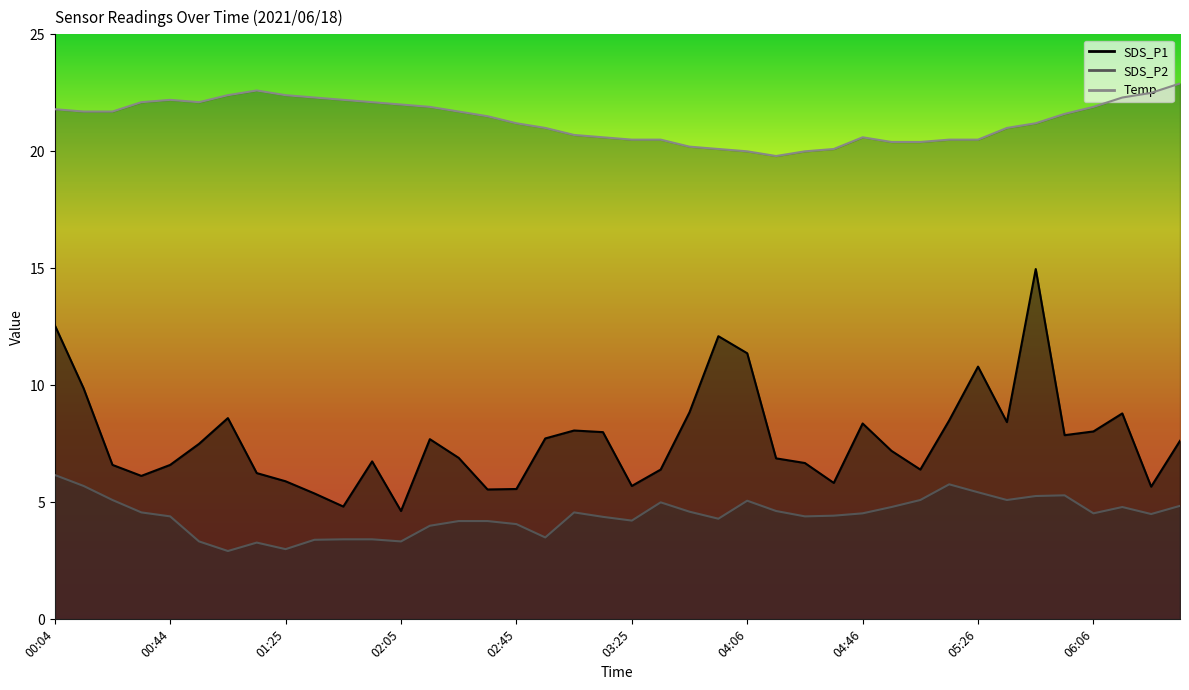

What is the approximate value of Temp at 05:06?

20.4